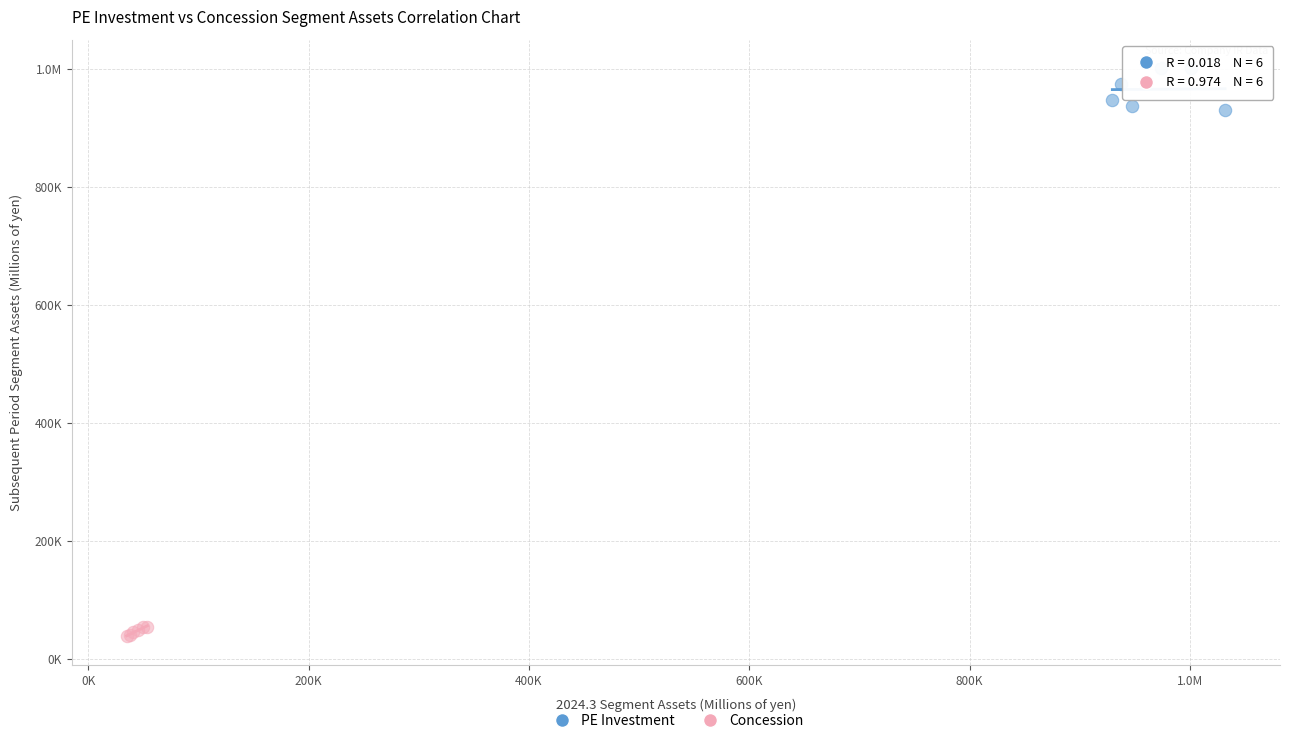

What are all the series names shown in the legend?

PE Investment, Concession